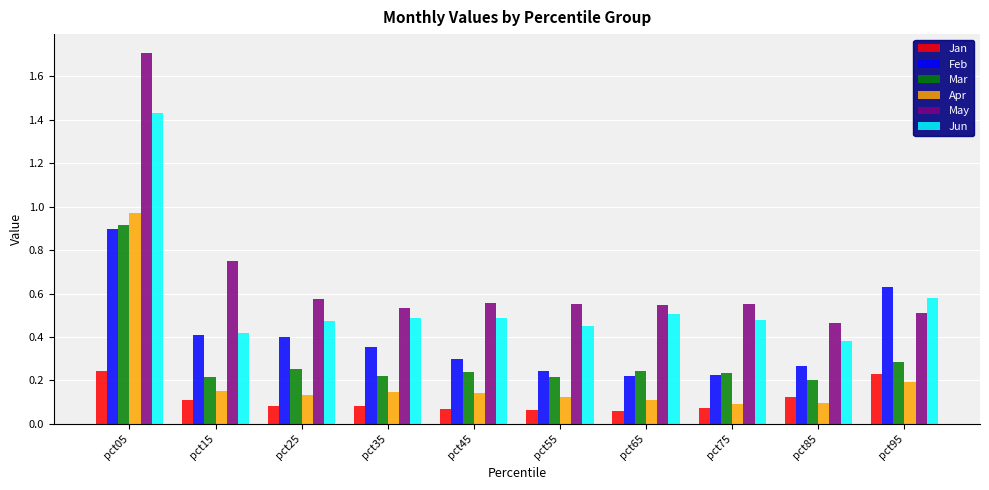

Rank the series by their maximum value, from lowest to highest.

Jan, Feb, Mar, Apr, Jun, May